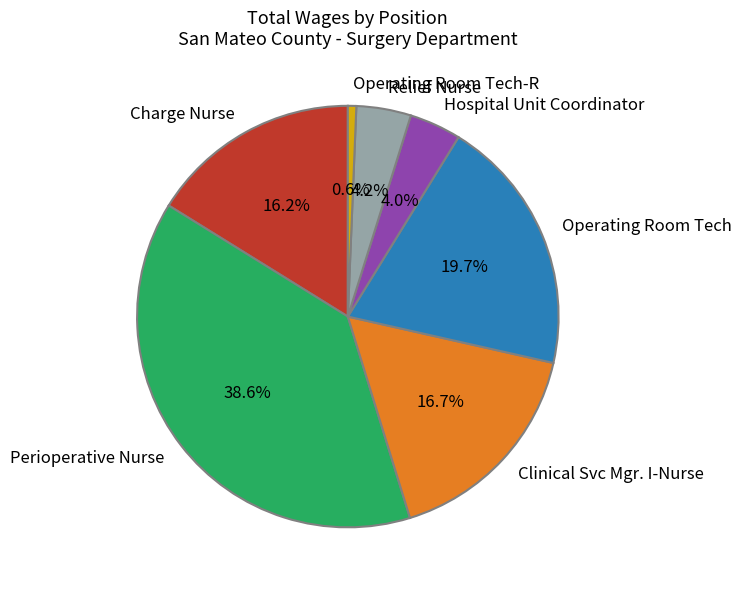

Does any single category account for the majority?

No